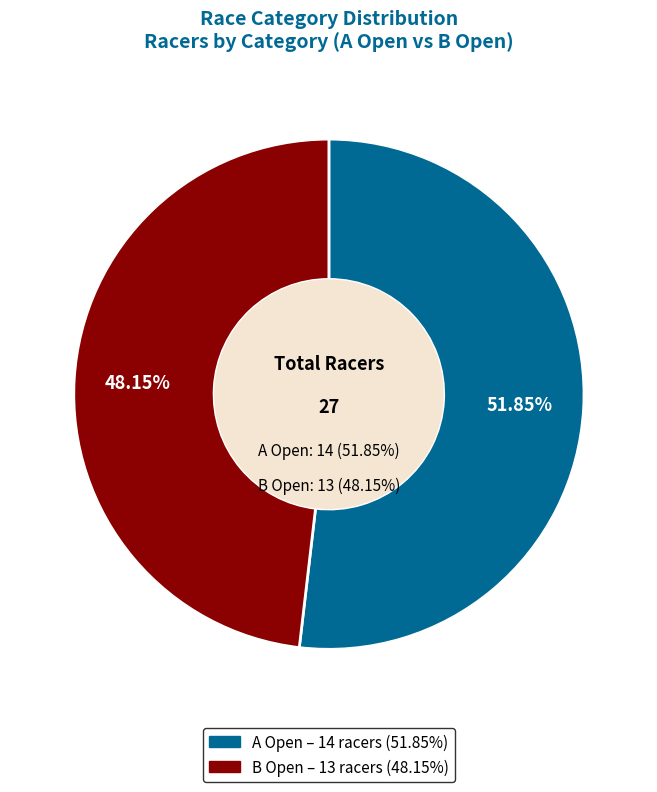

What is the largest slice in the pie chart?

A Open